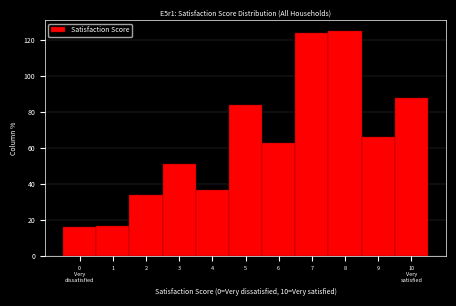

Reading right to left, transcribe all the data shown in this chart.

88	66	125	124	63	84	37	51	34	17	16